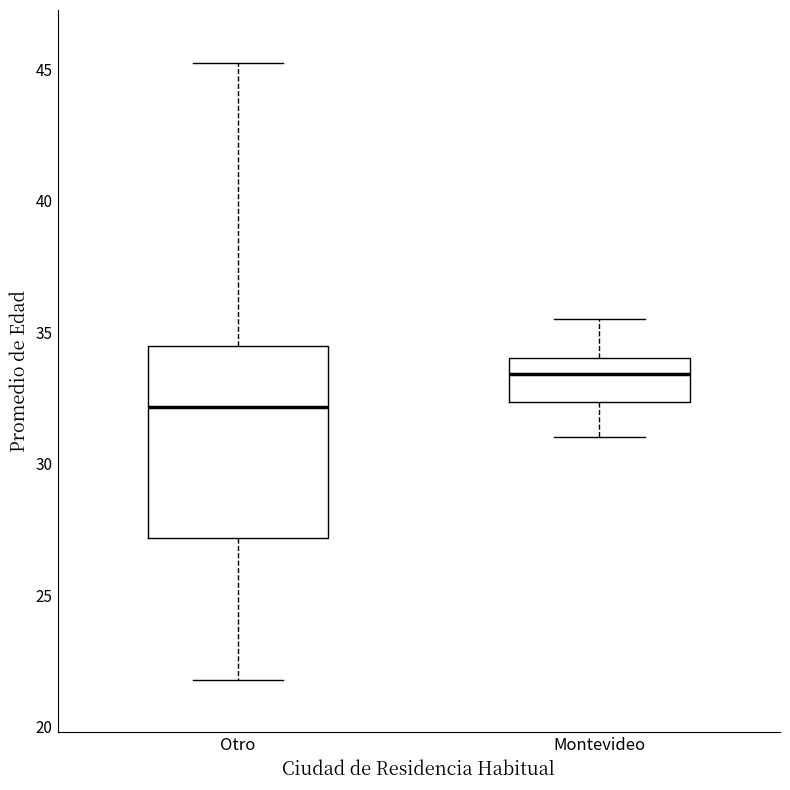

Which box's median line is the lowest?

Otro